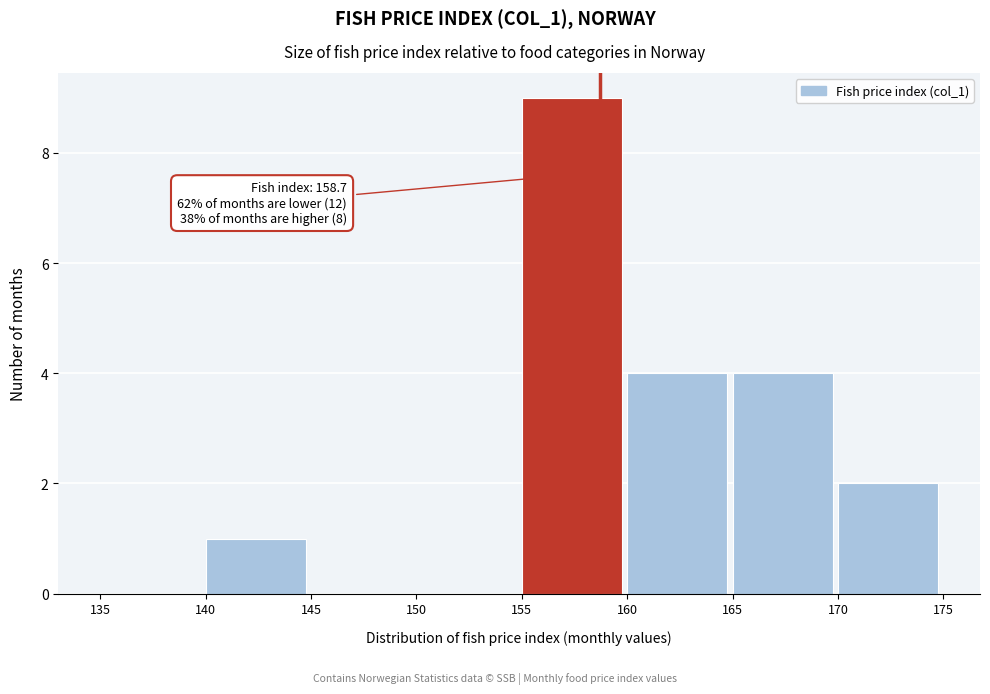

Which range on the x-axis has the tallest bar?

155 to 160